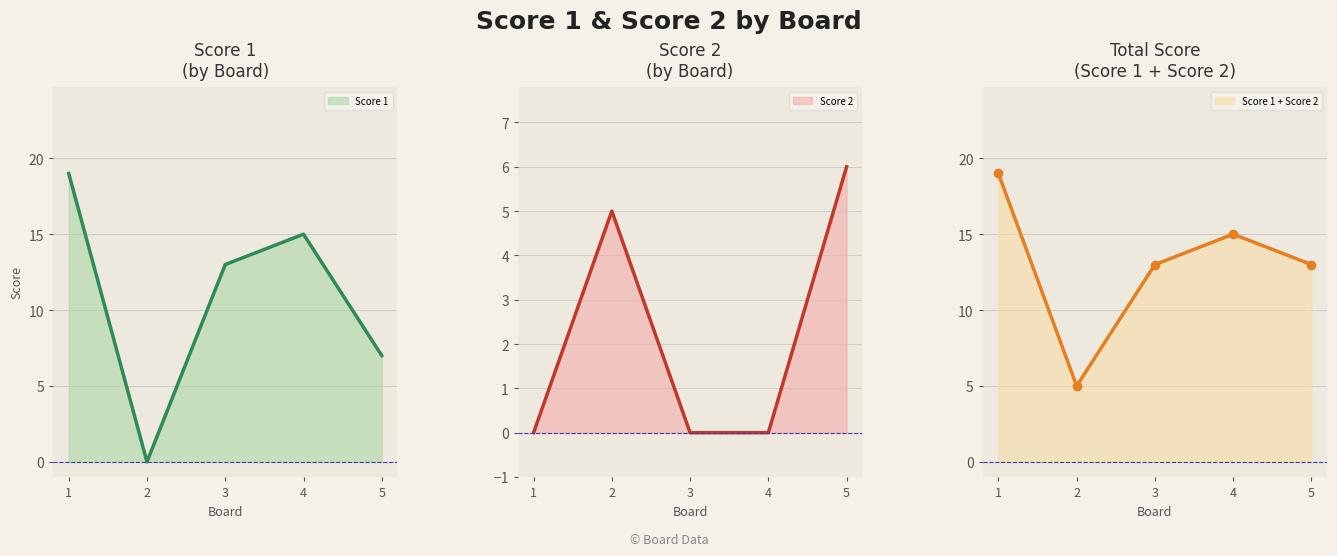

Reading left to right, list all the values displayed in this chart.

Score 1 line: 19	0	13	15	7
Score 2 line: 0	5	0	0	6
Score 1 + Score 2 line: 19	5	13	15	13